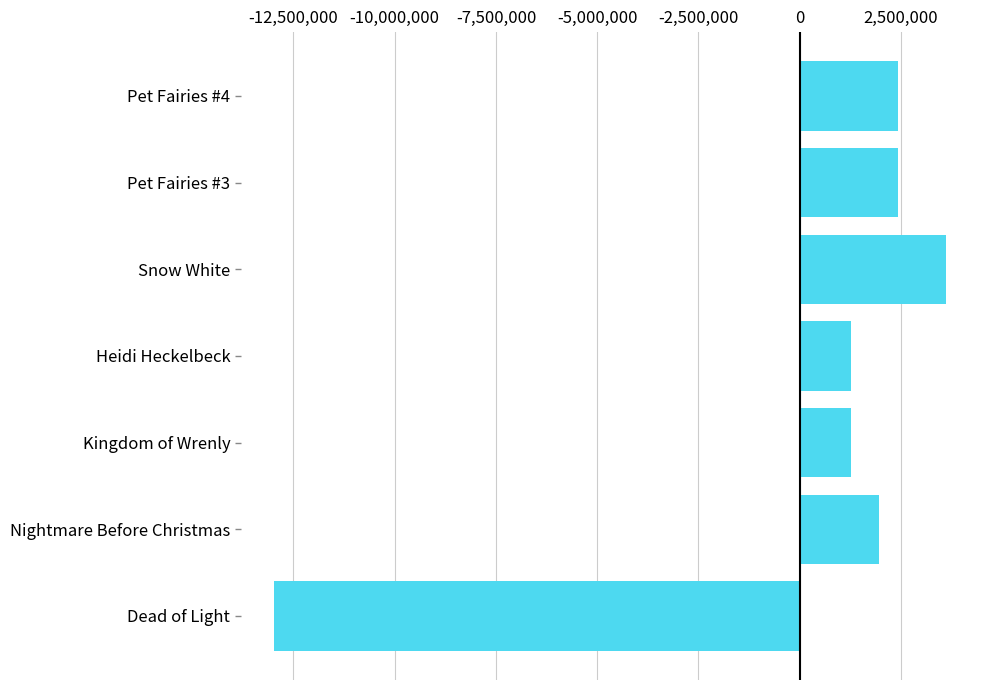

The value at Snow White is 4822599.4. True or false?

False